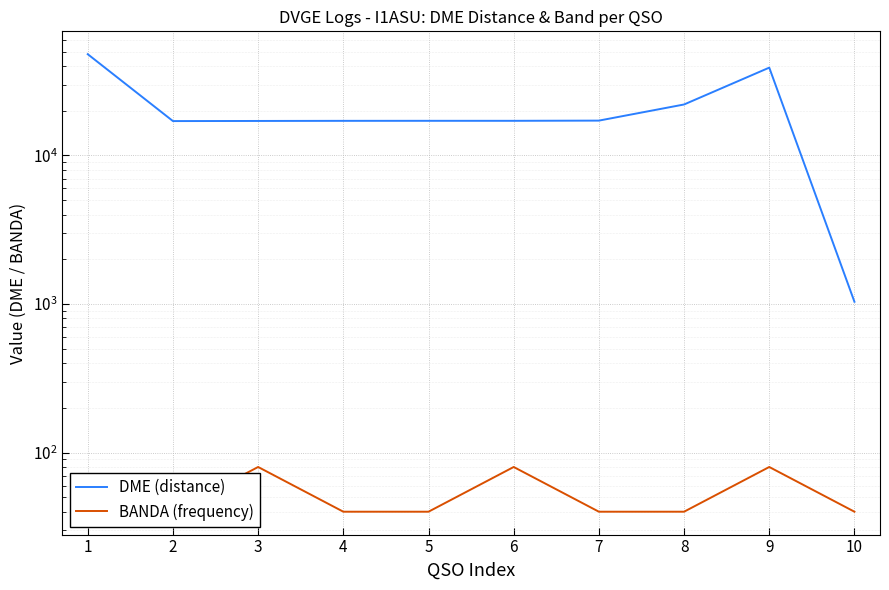

What is the total value across all series at 2?

17159